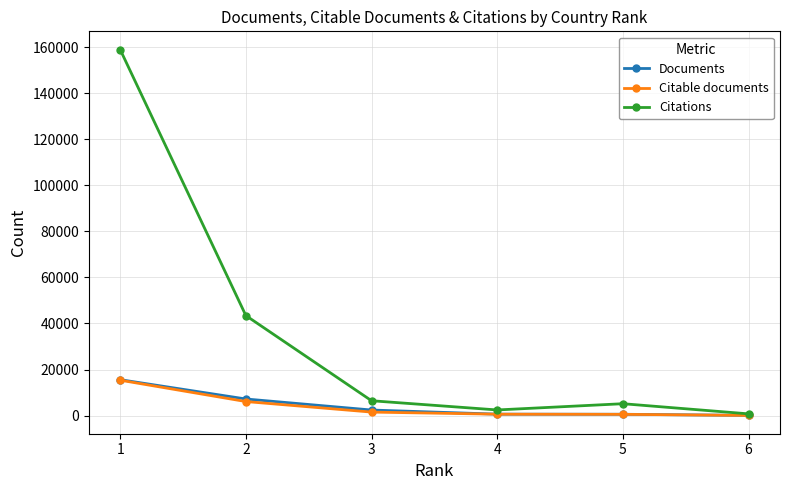

Is this an area chart (filled region under the line)?

No